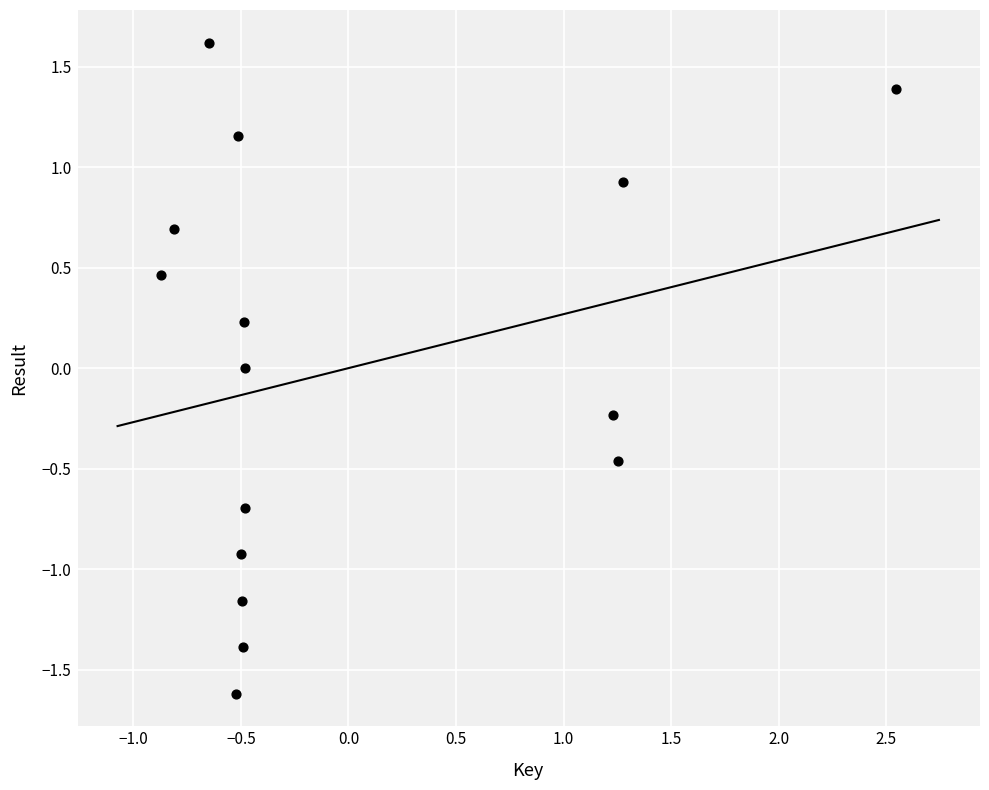

What is the range of Y values (max minus min)?

3.2